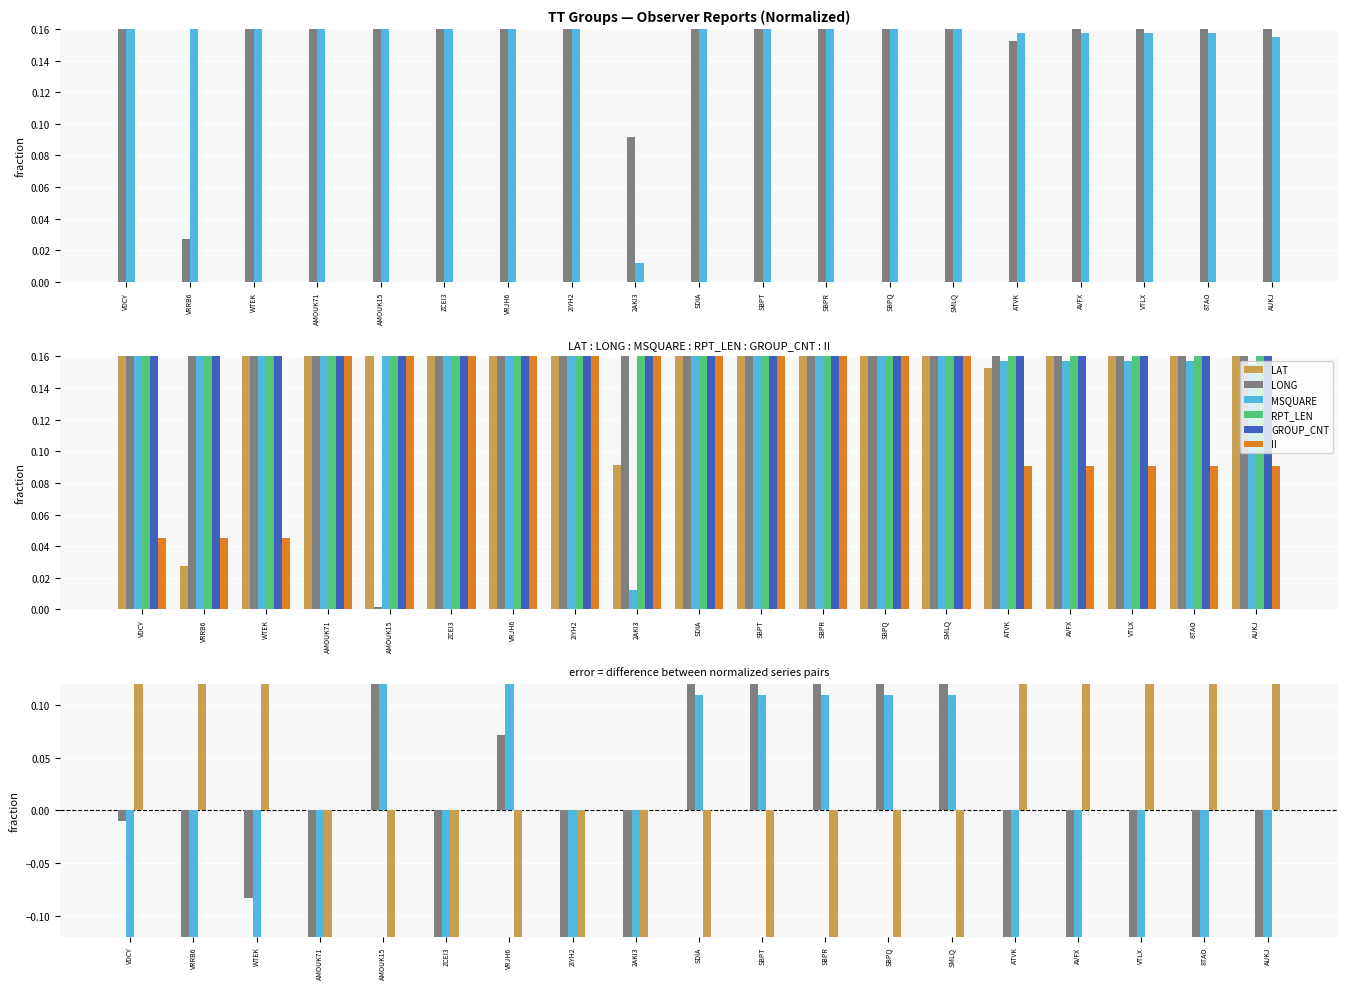

At which category is the sum across all series the highest?

VRJH6